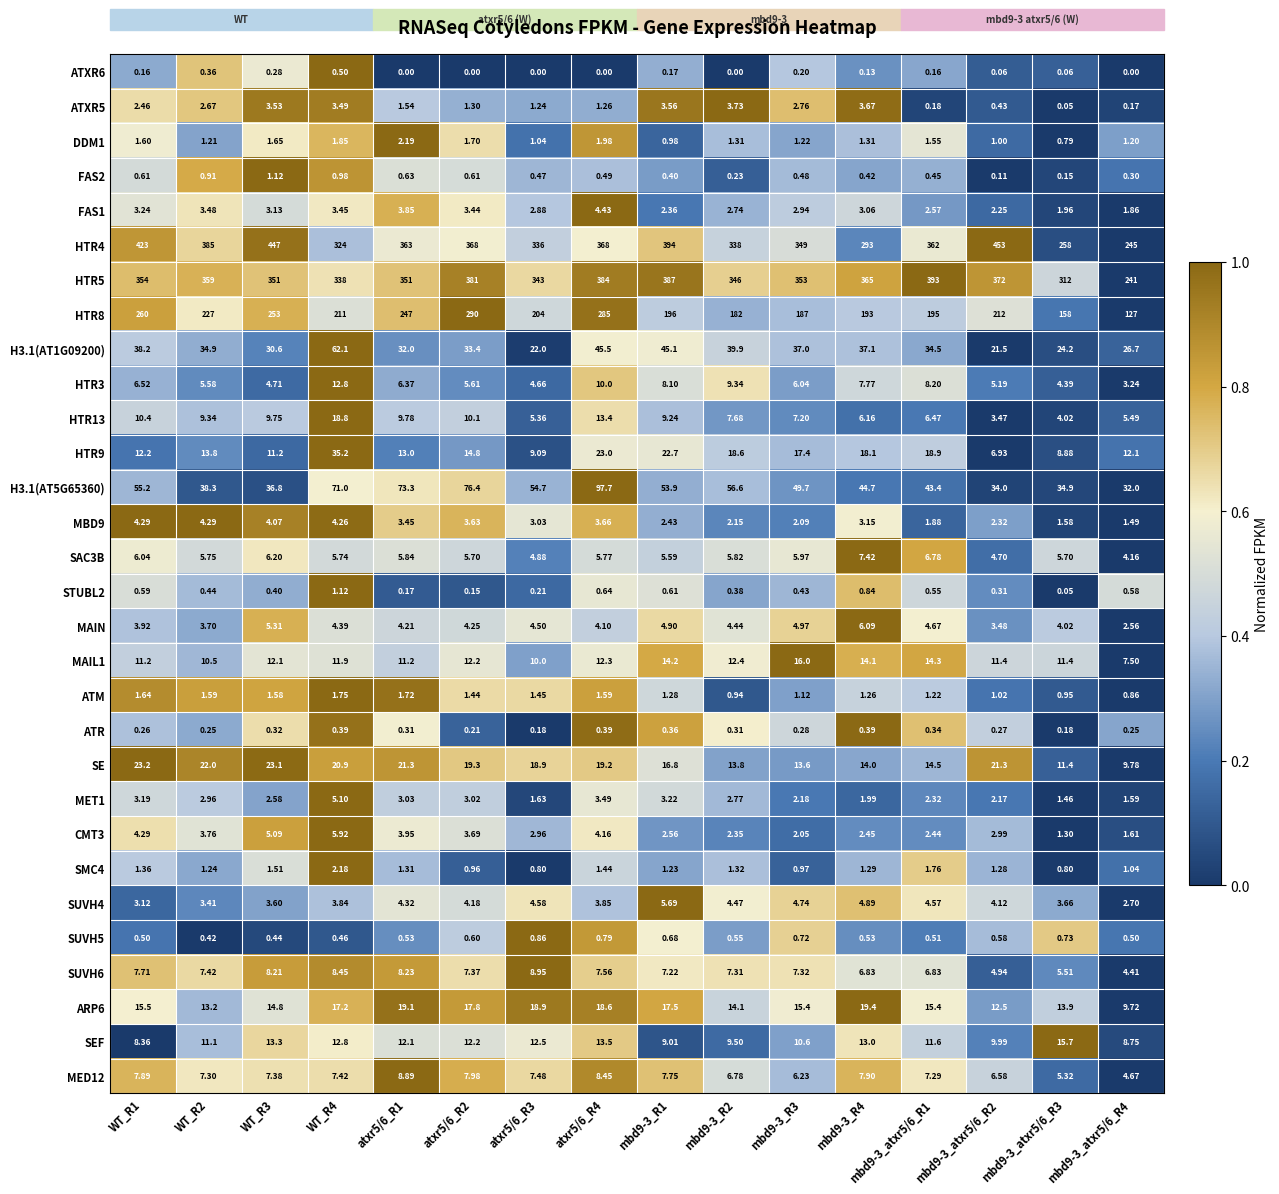

Is the value of HTR8 at mbd9-3_atxr5/6_R3 greater than the value of ATM at atxr5/6_R1?

Yes